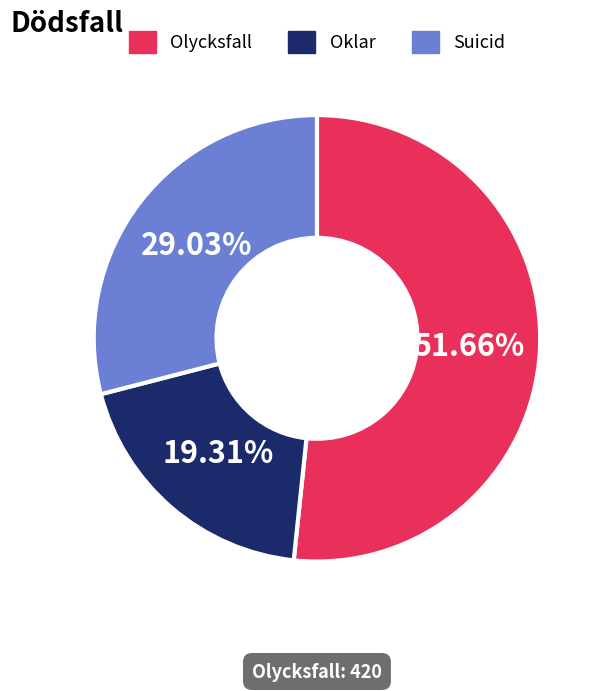

To the nearest percent, what is the difference between the largest and smallest slice percentages?

32%